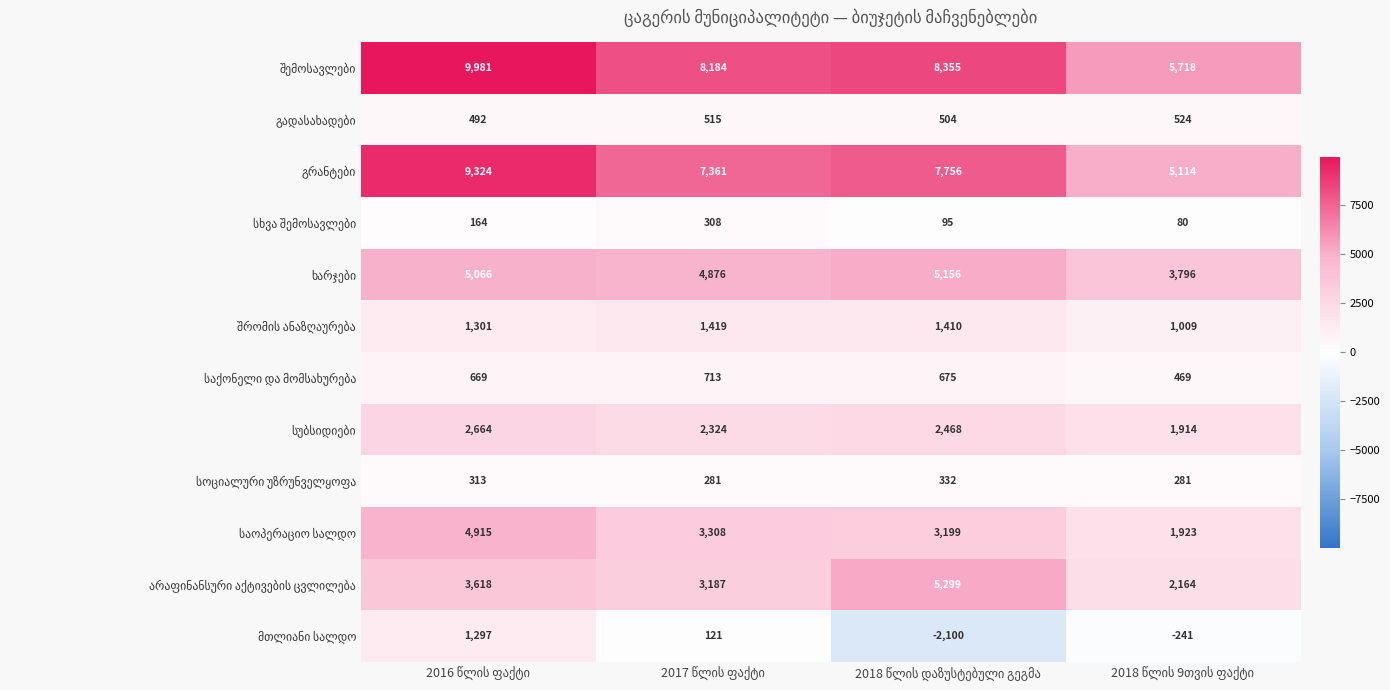

What is the smallest value displayed?

-2100